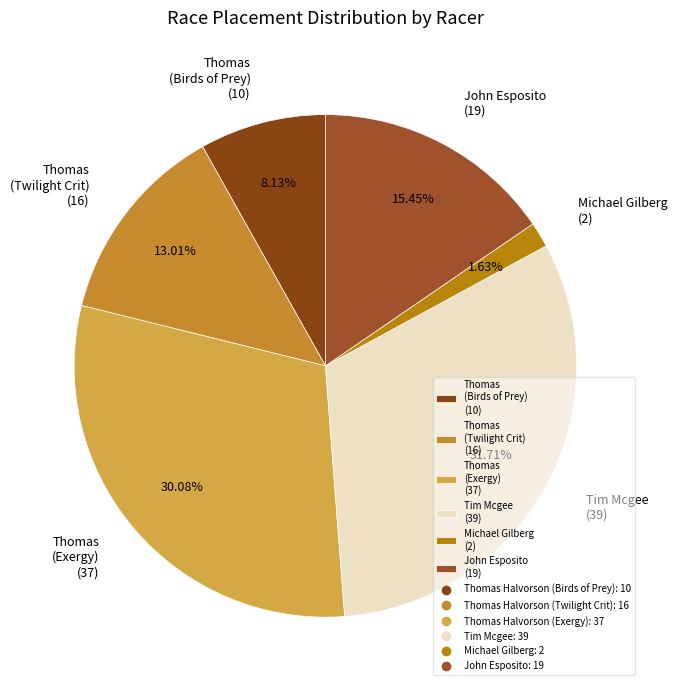

Does Thomas (Exergy) (37) account for over 50% of the chart?

No